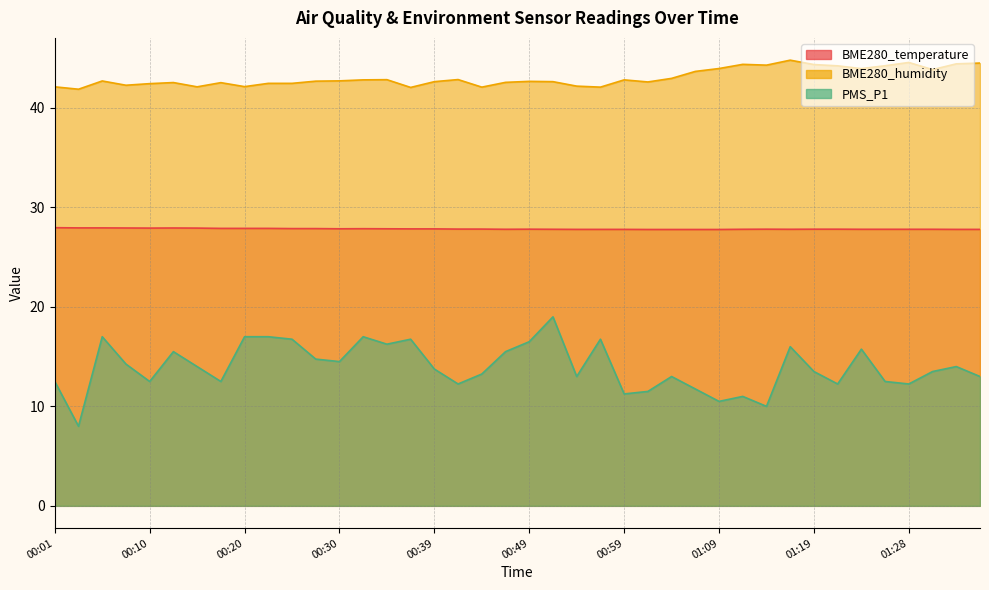

What is the difference between the BME280_humidity values at 00:57 and 00:42?

0.8